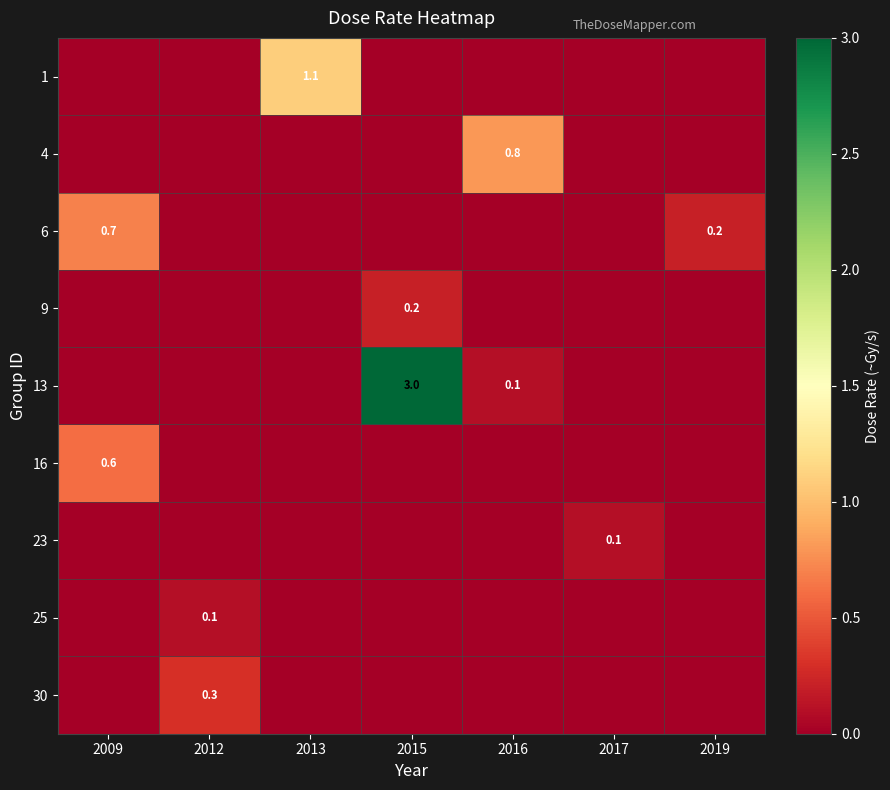

Between 2009 and 2012, which is larger?

2009